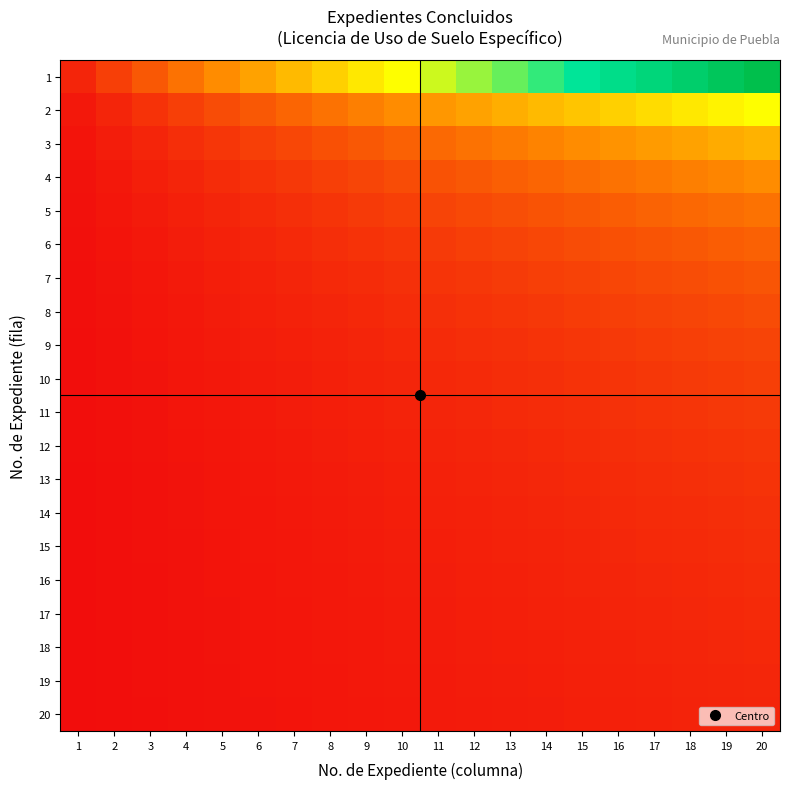

Which series has the largest total across all categories?

1